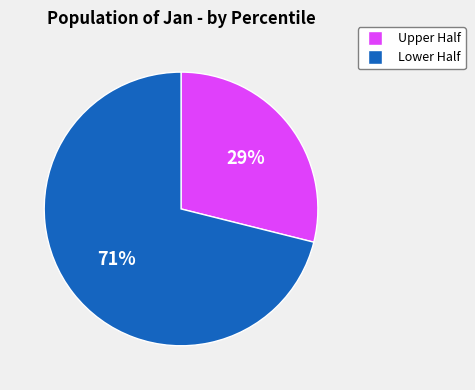

How many segments does this pie chart have?

2